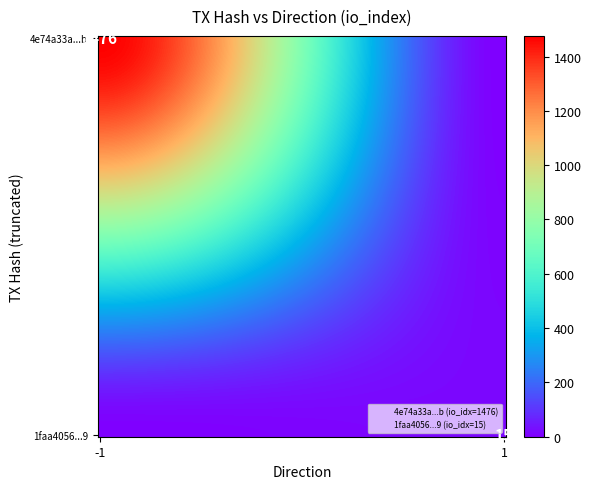

Which series has the largest range (max minus min)?

4e74a33a5dcabf596ed079d637567fbea99bb3b